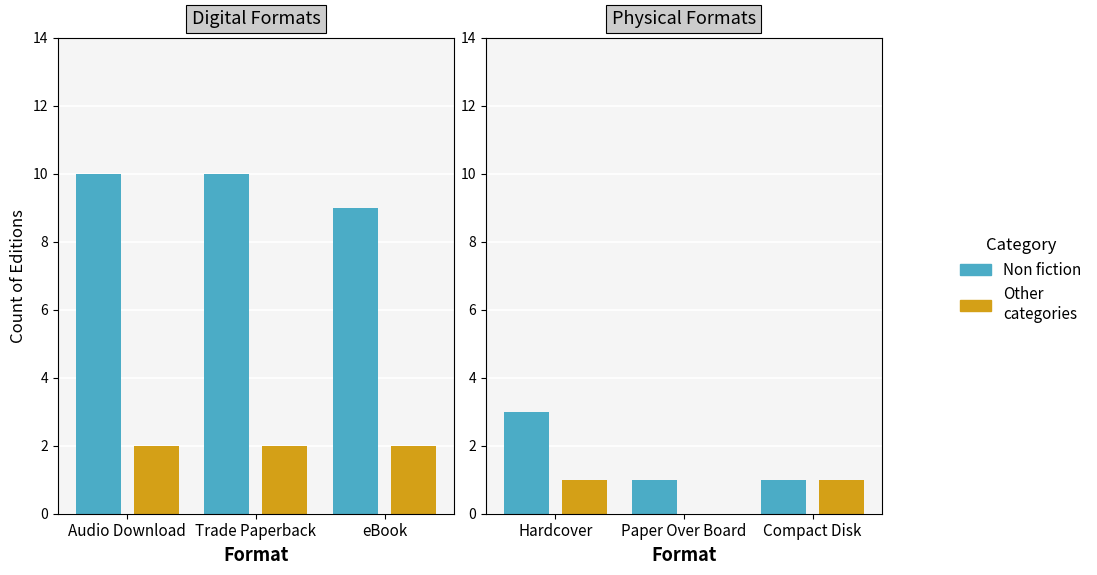

At which label does Other categories reach its peak?

Hardcover